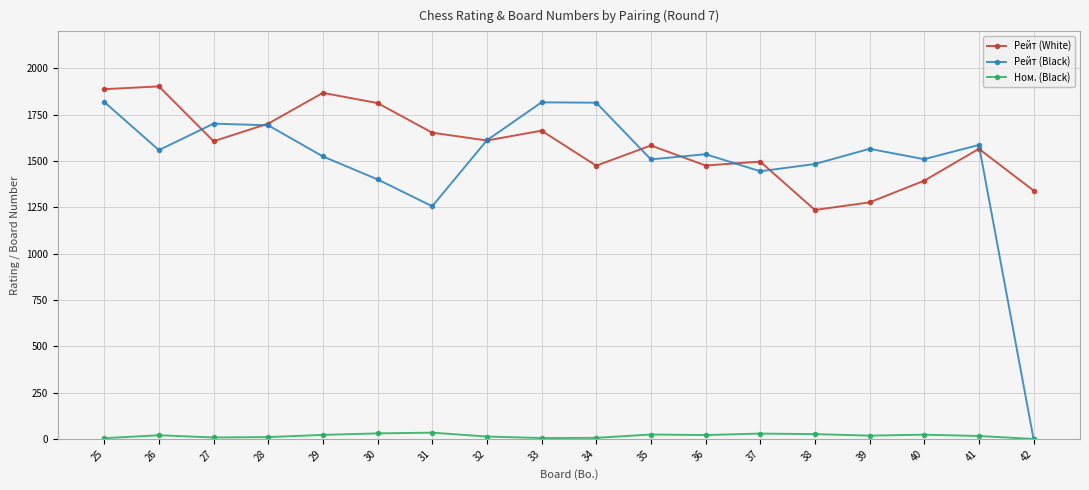

Does the chart display data point markers on the line(s)?

Yes